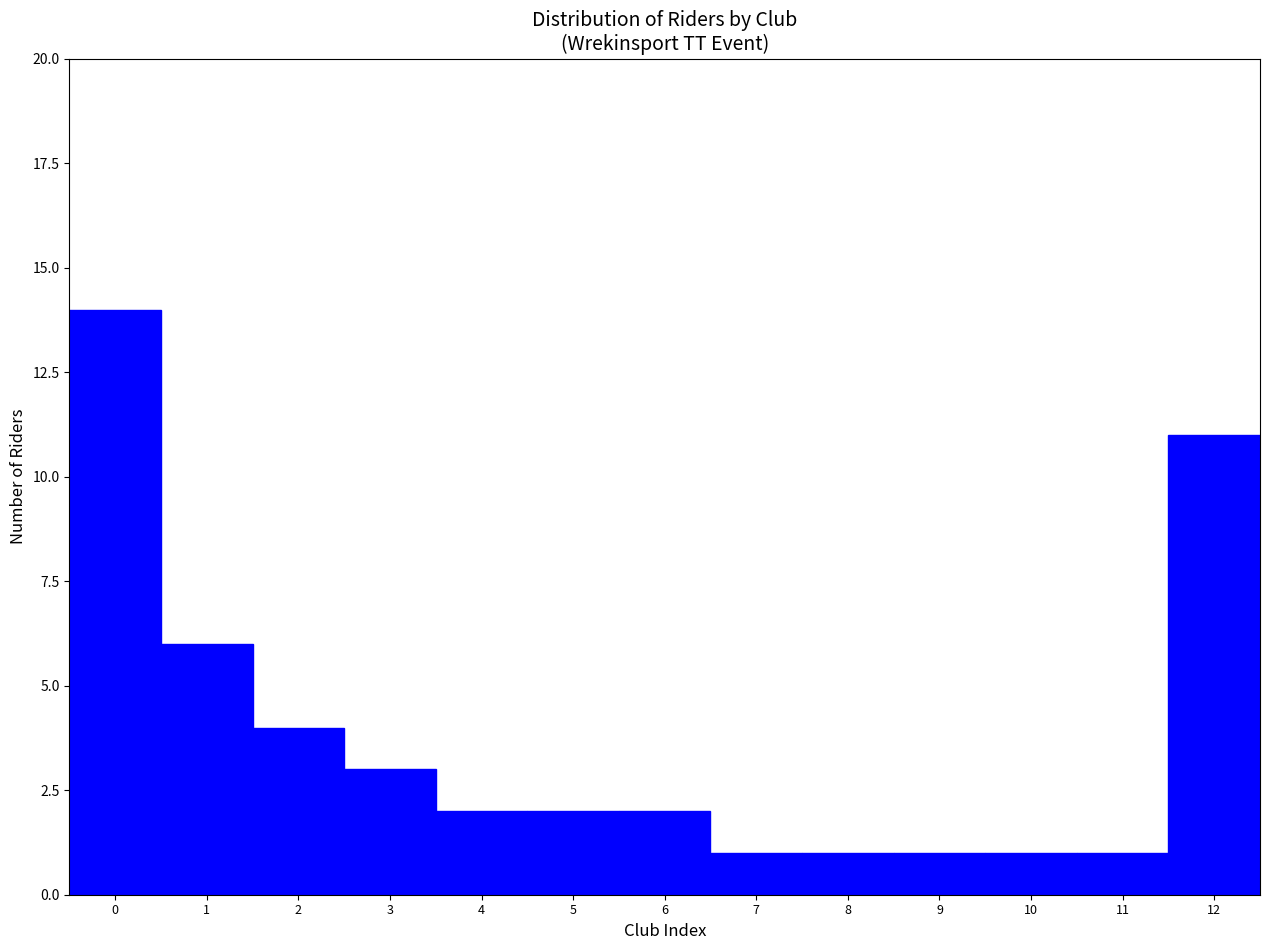

Which range on the x-axis has the tallest bar?

-0.5 to 0.5